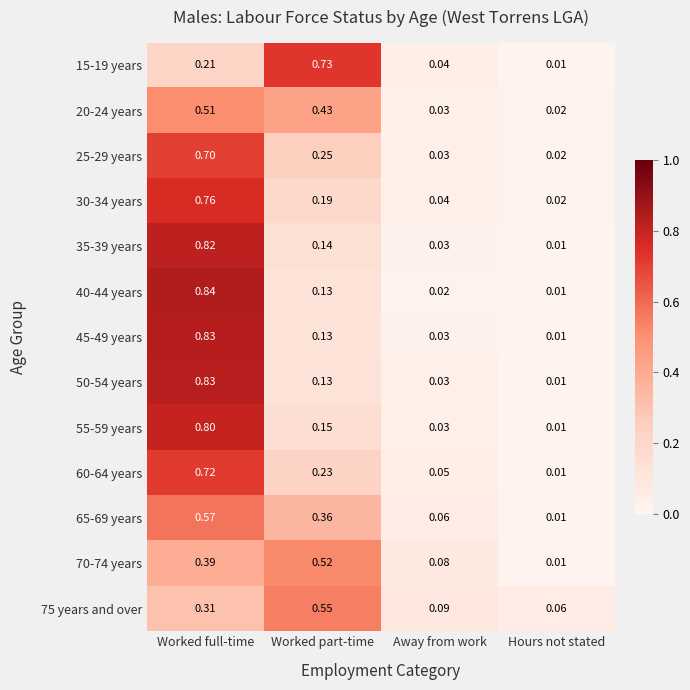

List the labels in order of 60-64 years value, smallest first.

Hours not stated, Away from work, Worked part-time, Worked full-time